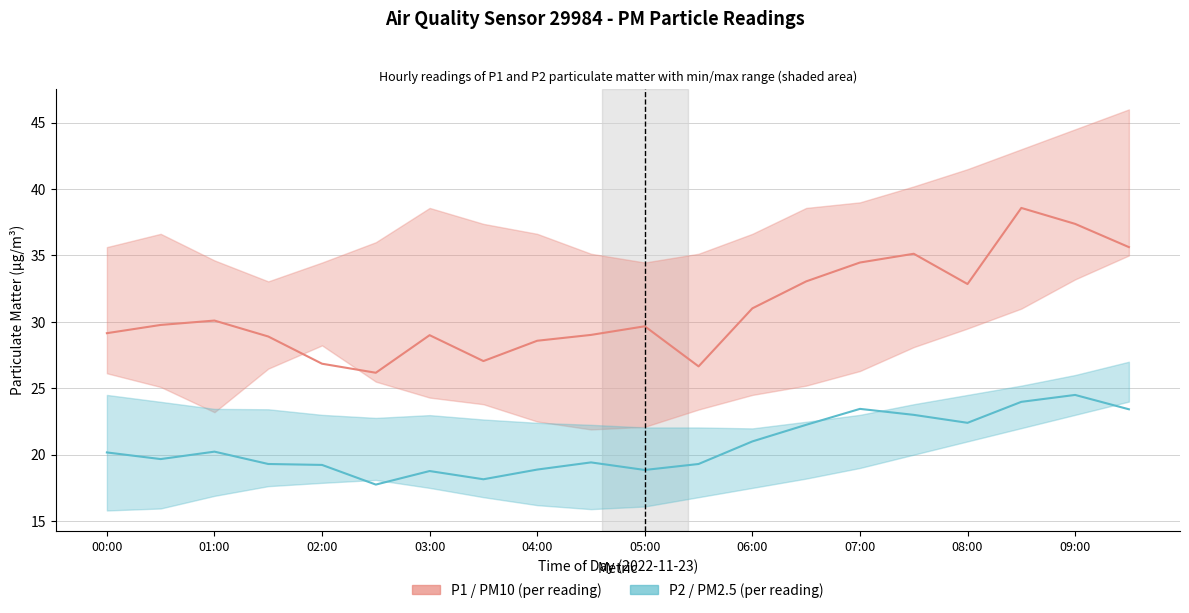

What is the difference between the P2 (PM2.5) values at 15 and 19?

0.4